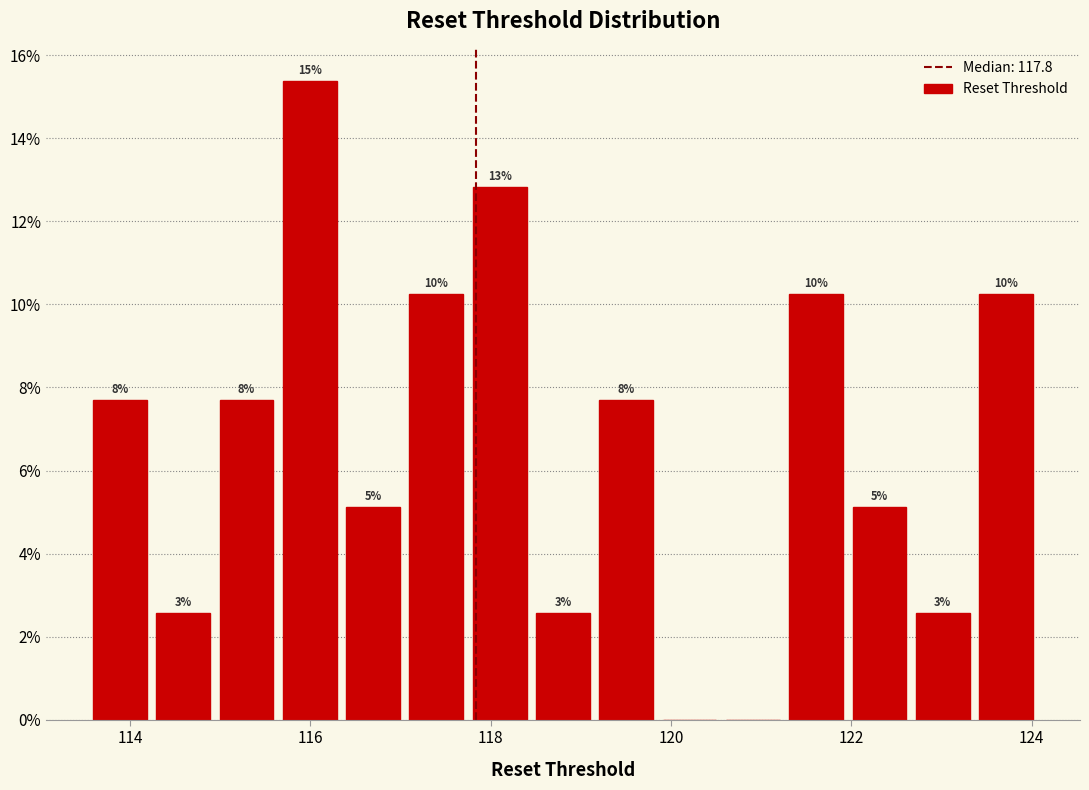

Around what value on the x-axis is the tallest bar? Give the approximate position of its centre, as read against the axis.

116.0